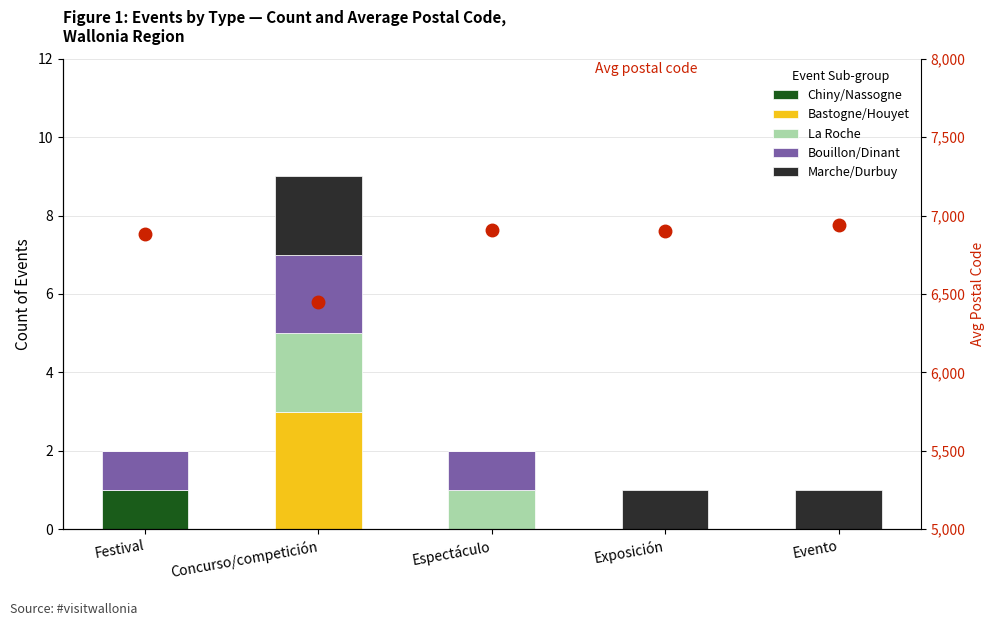

What position from the left is Evento?

5